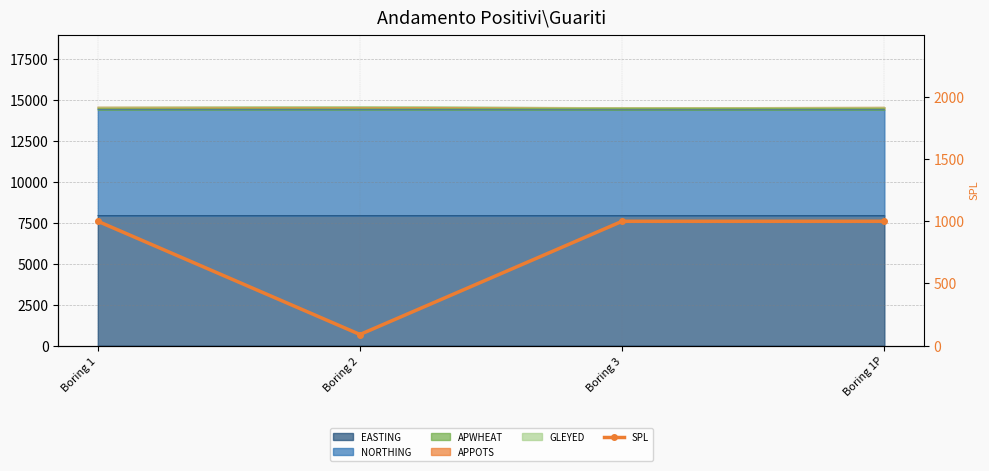

True or false: the data shows 999 at Boring 1.

True